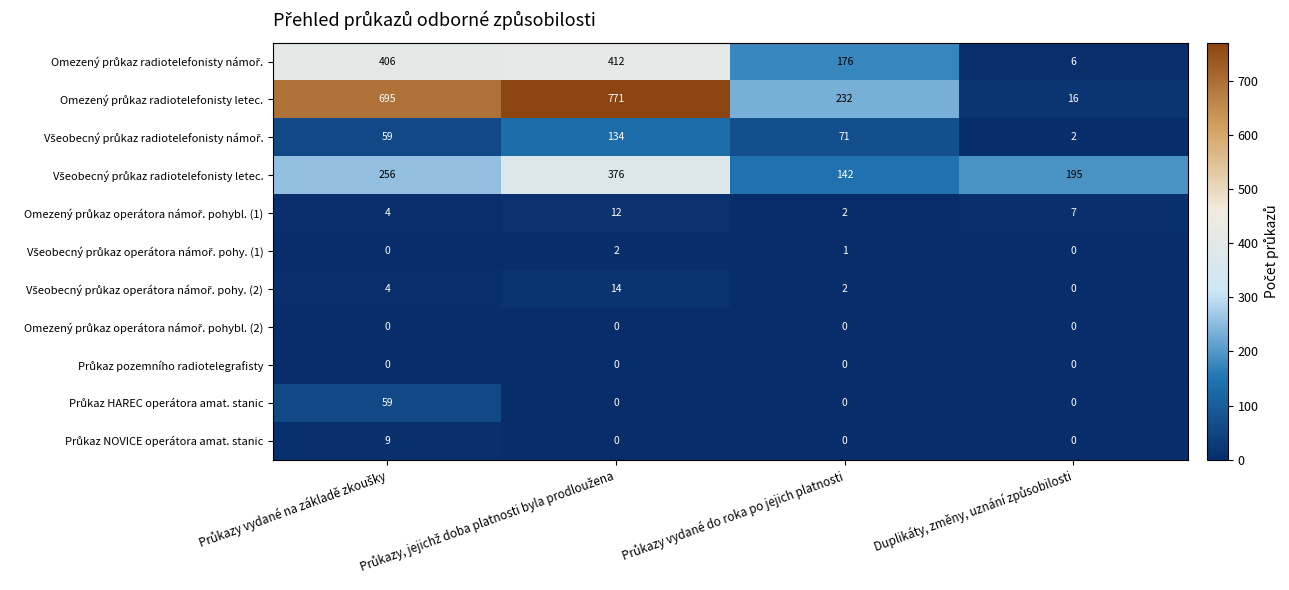

At how many categories does at least one series exceed 218?

3